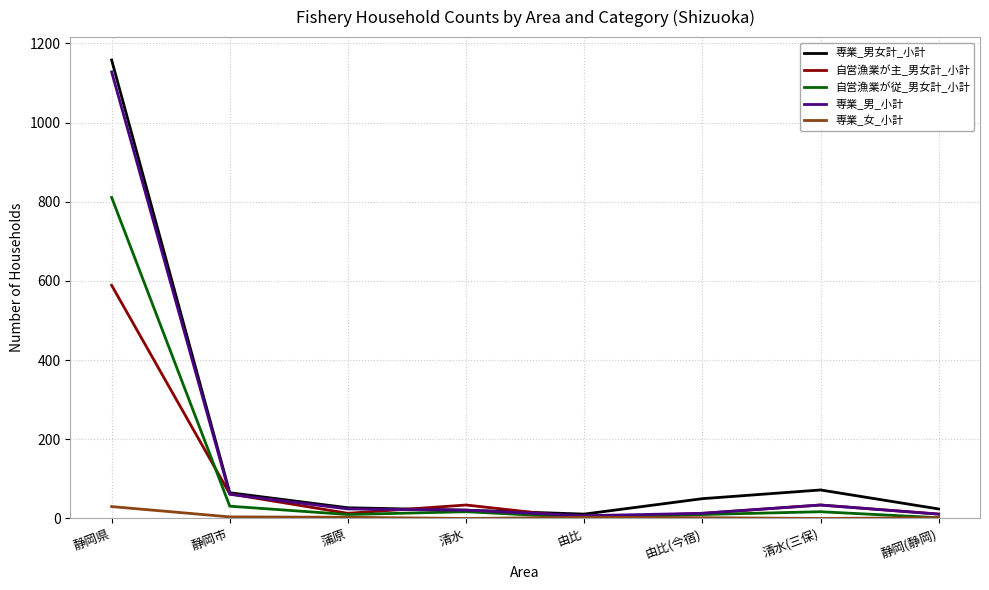

True or false: 自営漁業が従_男女計_小計 has more than 2 points higher than both neighbors.

False